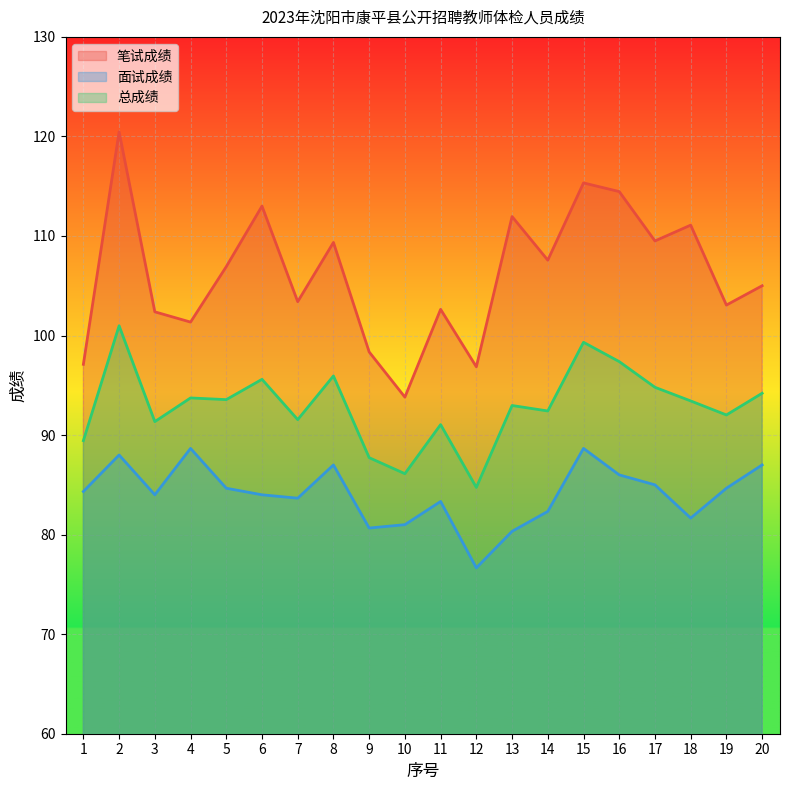

At which category does 面试成绩 reach its first local valley?

3